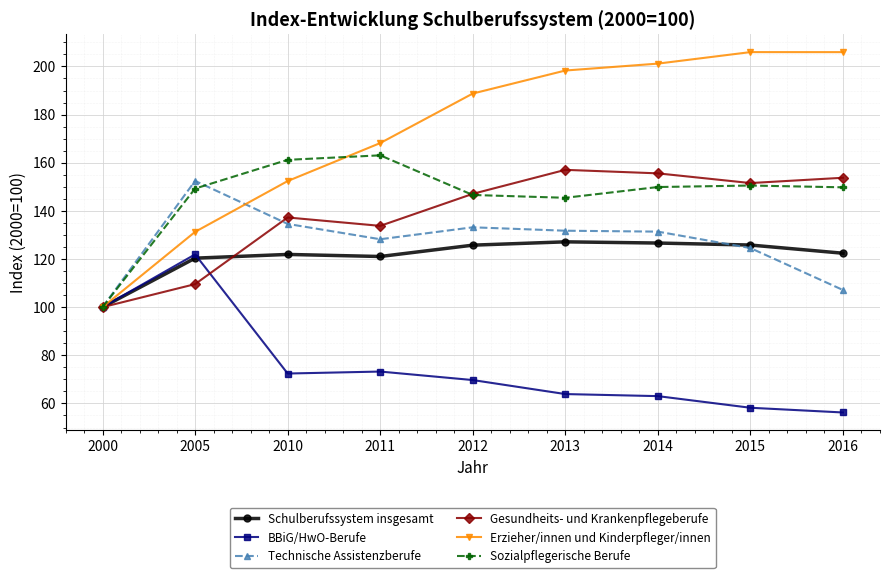

Which series has the largest range (max minus min)?

Erzieher/innen und Kinderpfleger/innen